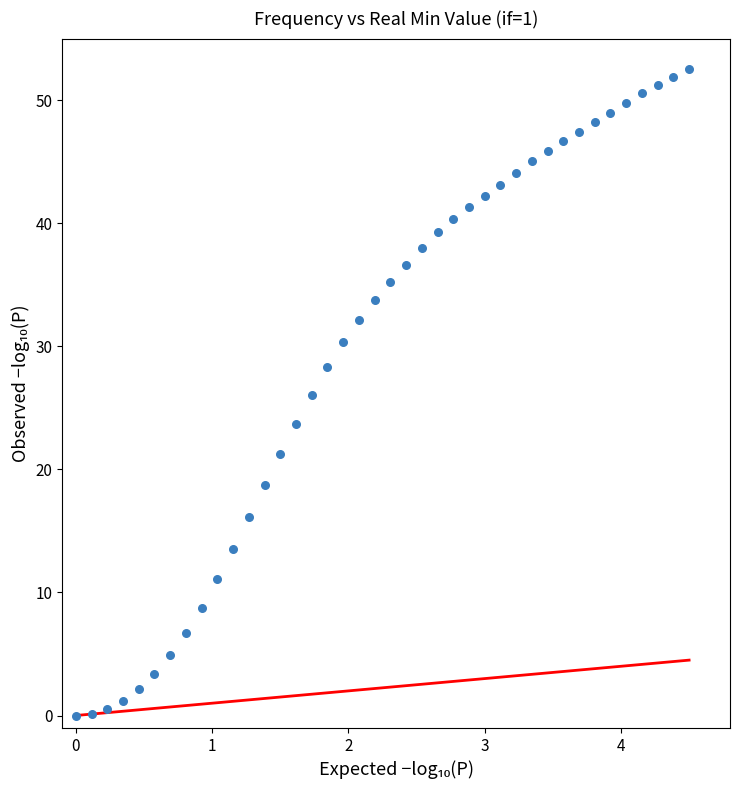

What is the range of X values (max minus min)?

4.5